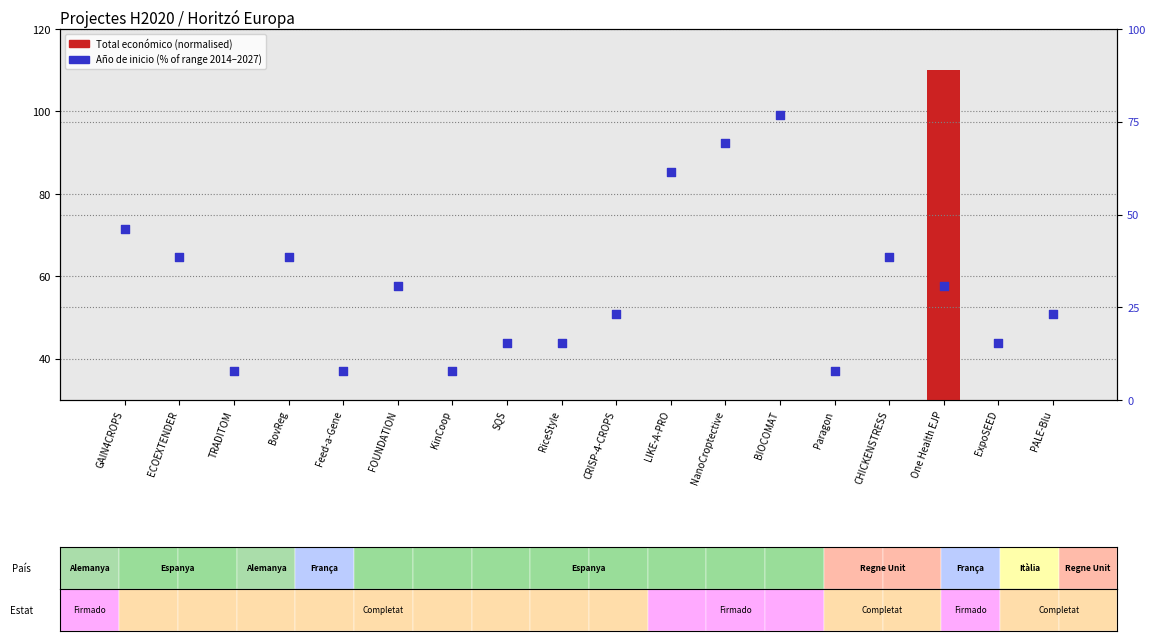

What is the total value across all series at ECOEXTENDER?

38.6